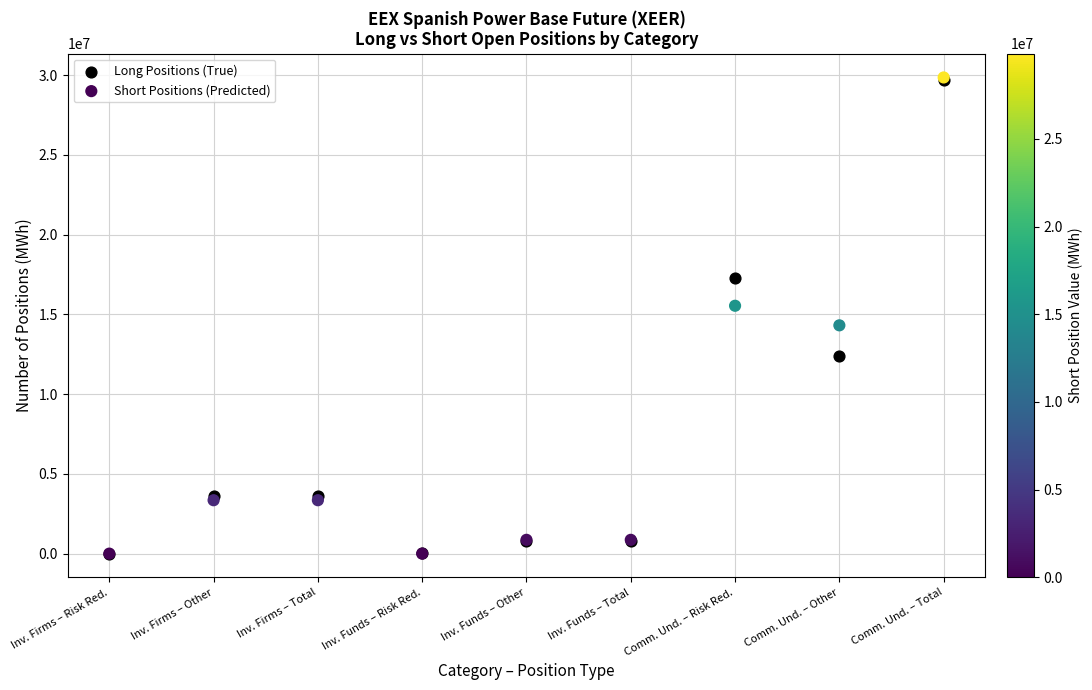

What are all the series names shown in the legend?

Long Positions (True), Short Positions (Predicted)